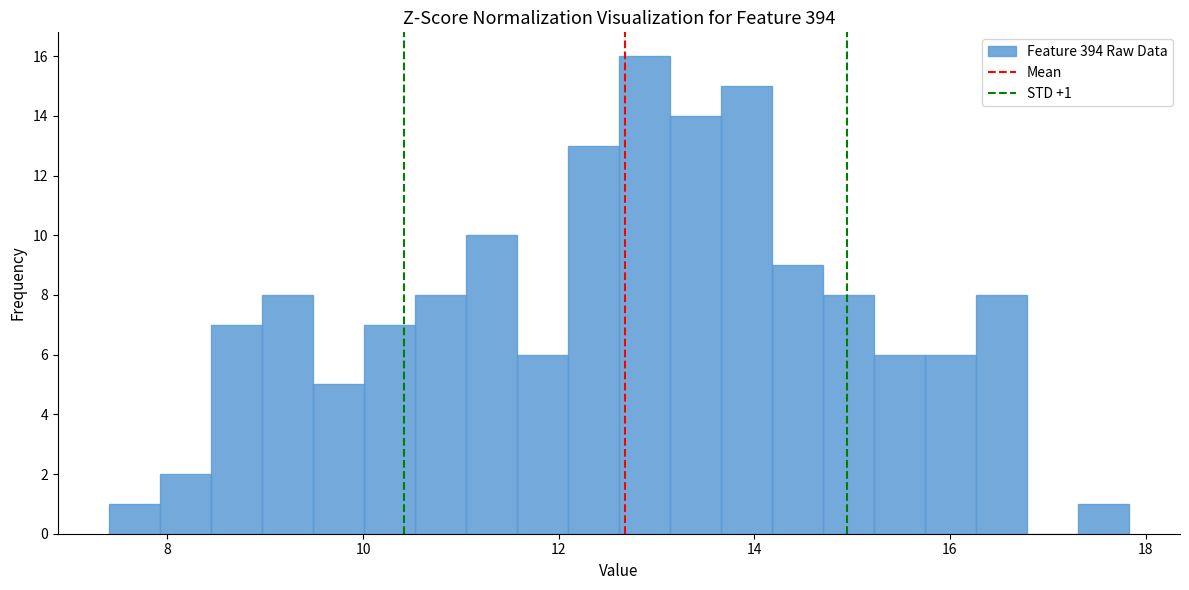

Around what value on the x-axis is the tallest bar? Give the approximate position of its centre, as read against the axis.

12.8